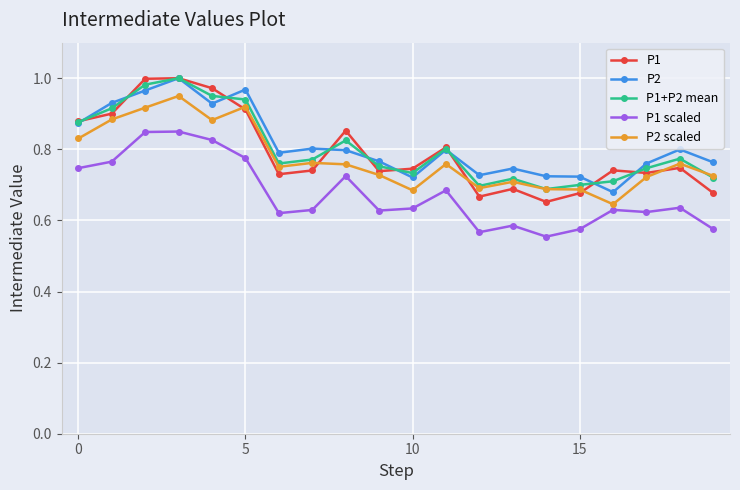

Does the chart display data point markers on the line(s)?

Yes